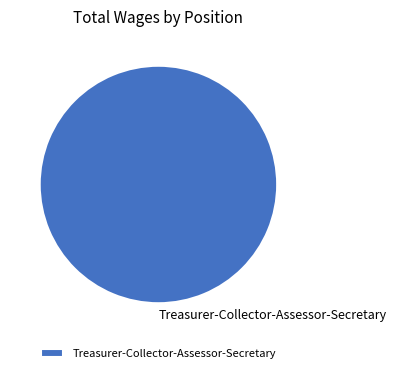

Rank the categories by value from highest to lowest.

Treasurer-Collector-Assessor-Secretary